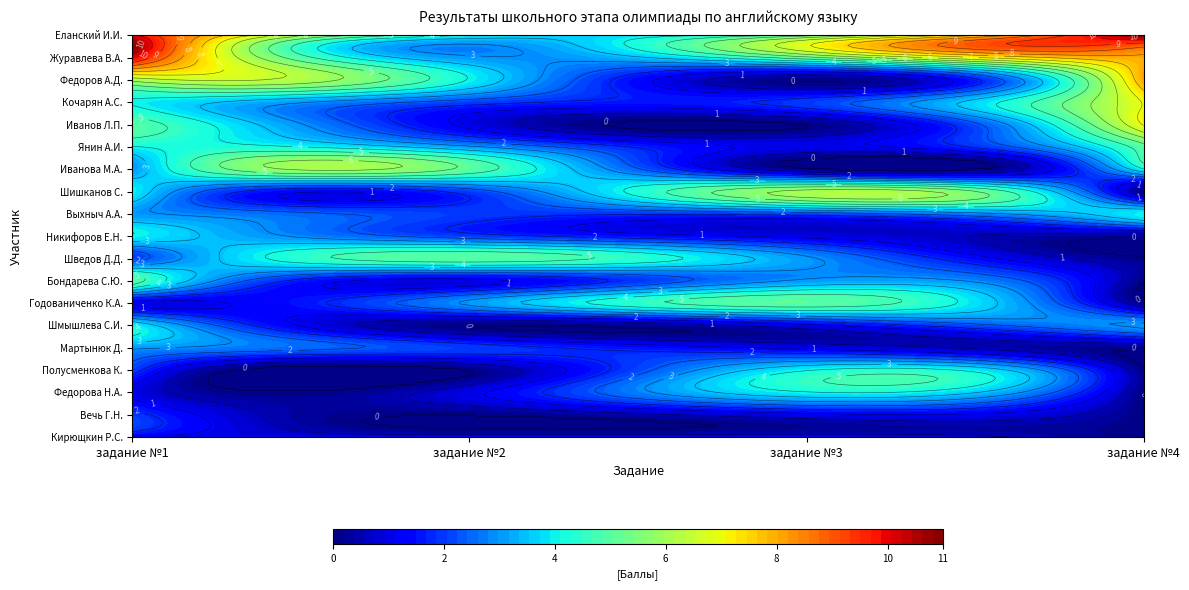

Is it true that Еланский Иван Иванович equals 5 at задание №3?

True